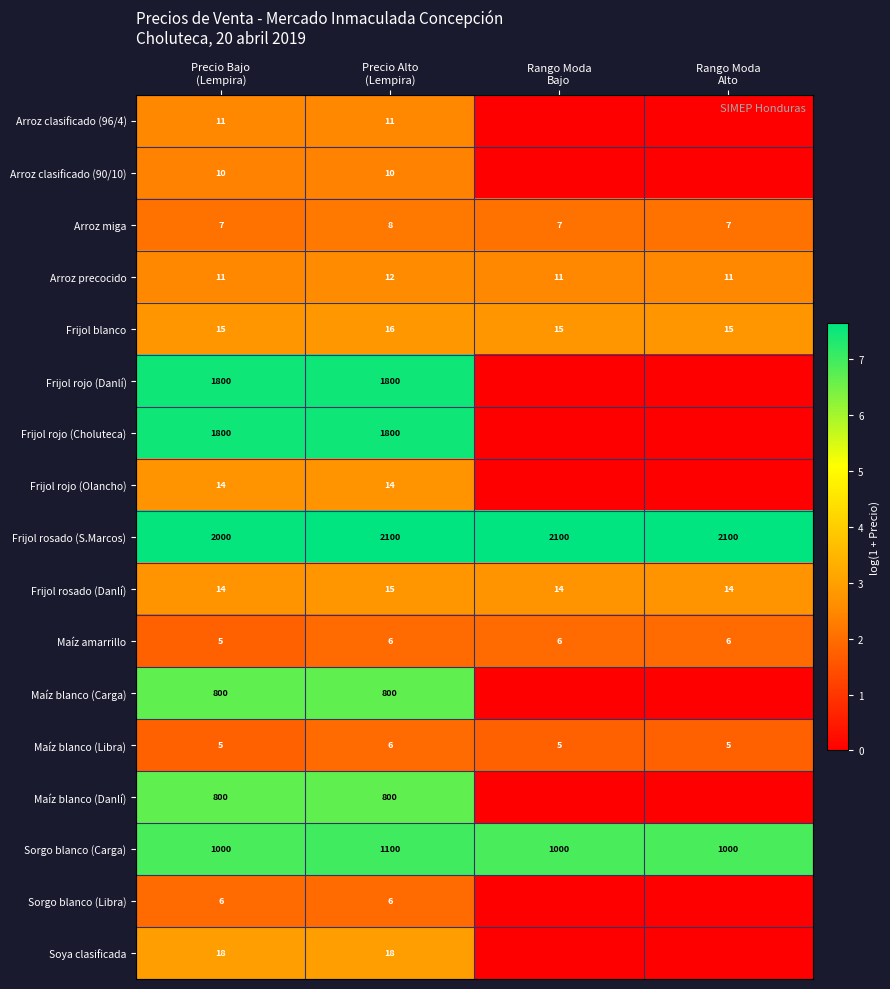

At how many categories does at least one series exceed 5?

4